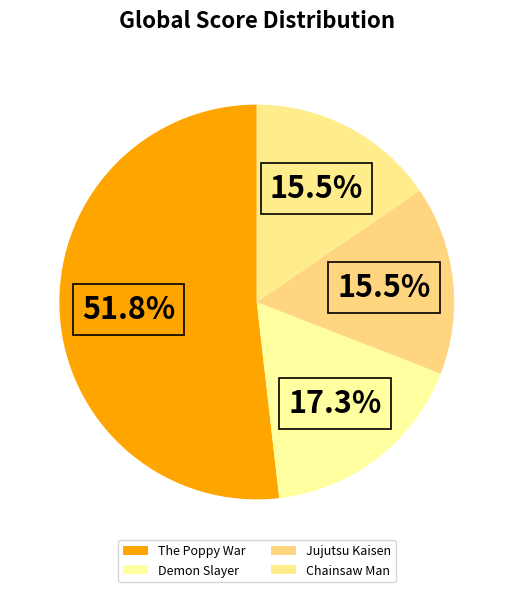

Is it true that Chainsaw Man is 27% of the pie?

False